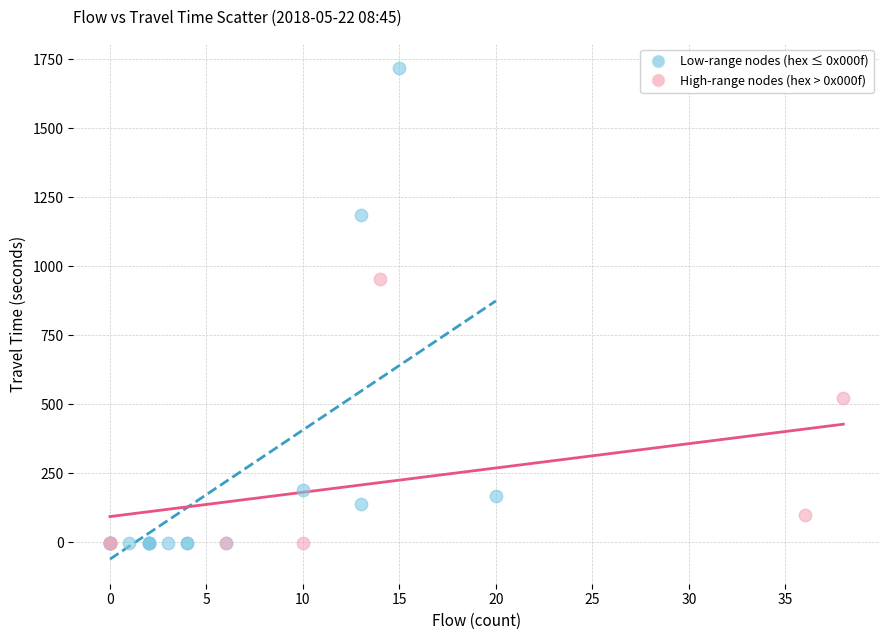

Which series has the largest Y range (max minus min)?

Low-range nodes (hex ≤ 0x000f)